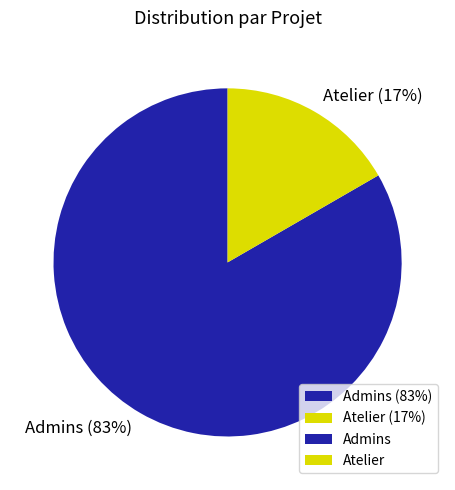

Rank the categories by value from highest to lowest.

Admins (83%), Atelier (17%)